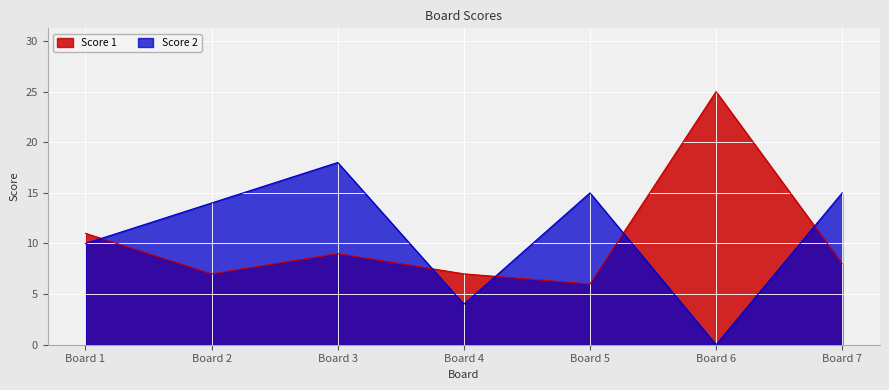

Which category has the highest value across all series?

Board 6